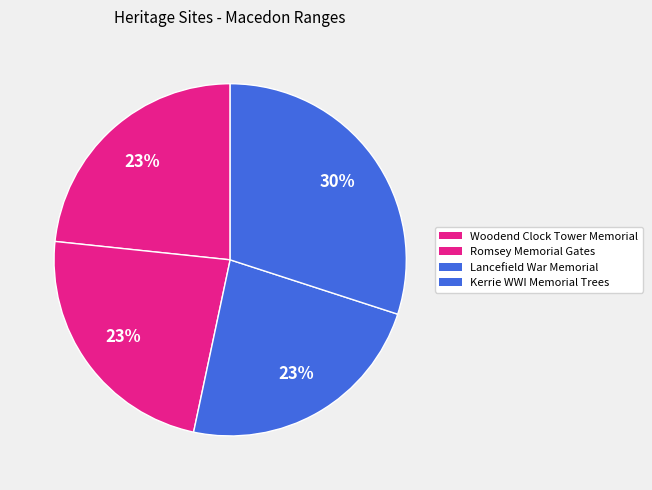

Rank the categories by value from highest to lowest.

Kerrie WWI Memorial Trees, Lancefield War Memorial, Romsey Memorial Gates, Woodend Clock Tower Memorial